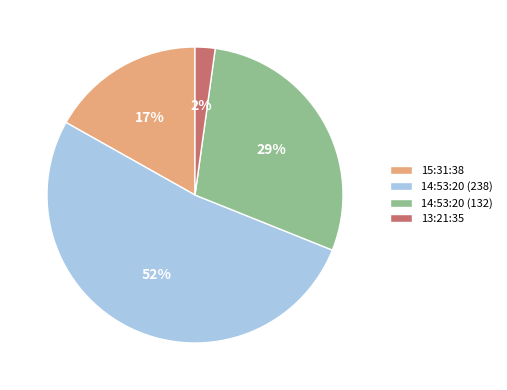

To the nearest percent, what is the average slice percentage?

25%